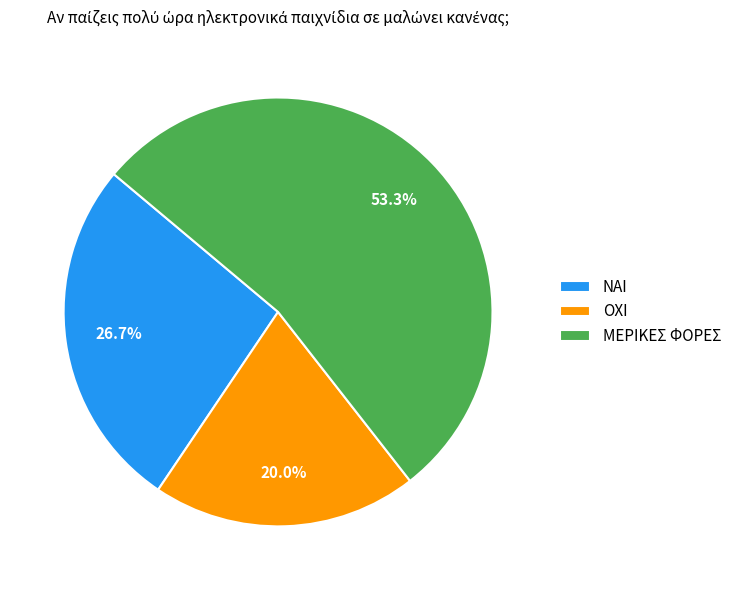

Does ΜΕΡΙΚΕΣ ΦΟΡΕΣ account for over 50% of the chart?

Yes